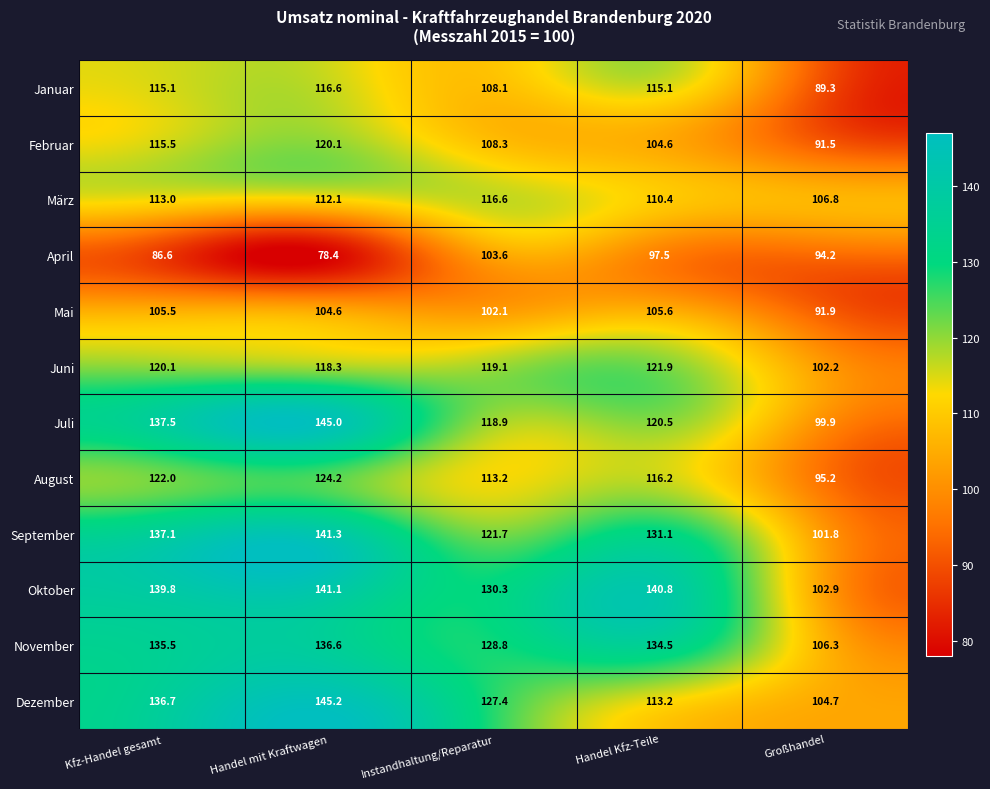

What is the spread (max minus min) of values at Handel mit Kraftwagen?

66.8